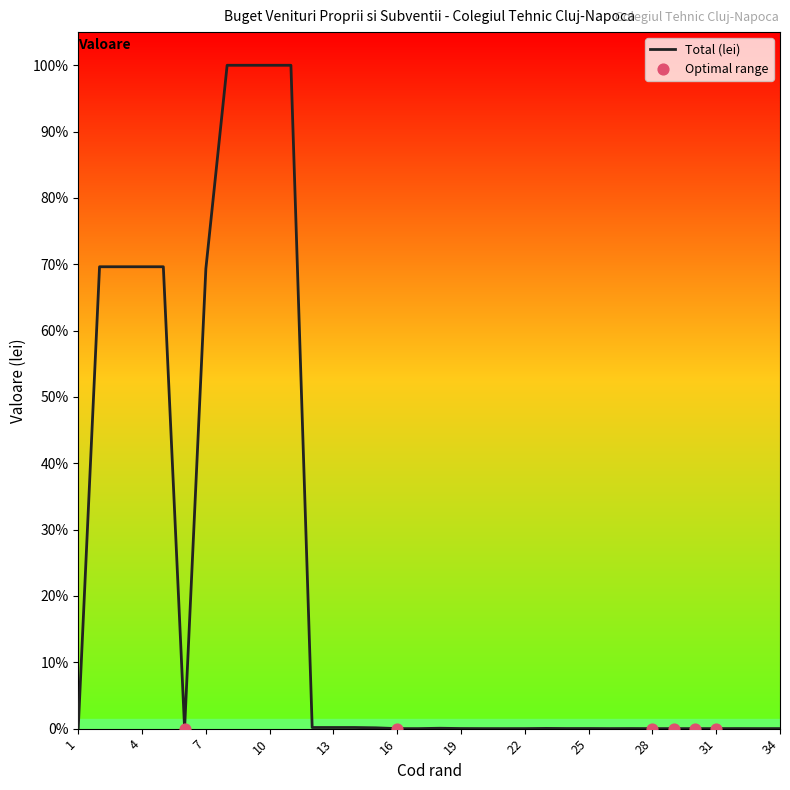

Does the chart have visible grid lines?

No